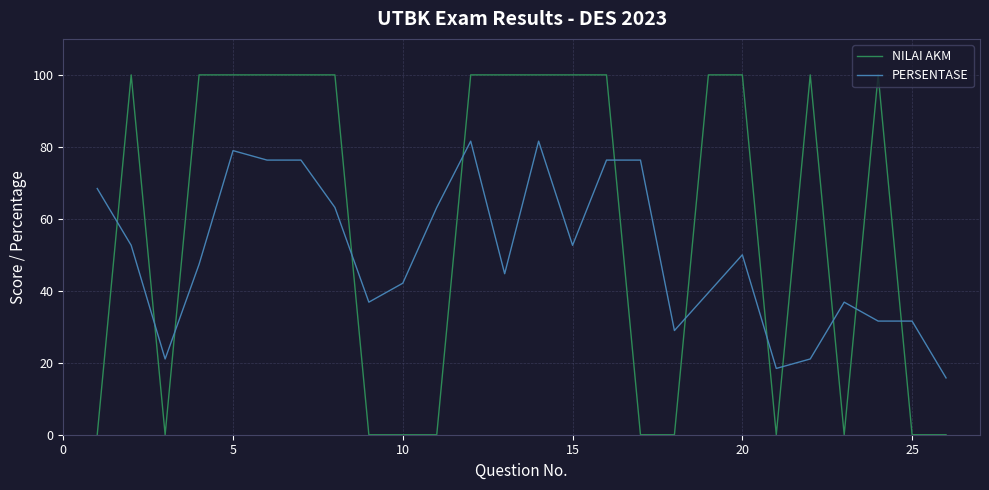

List the series in order of their overall mean, highest first.

NILAI AKM, PERSENTASE